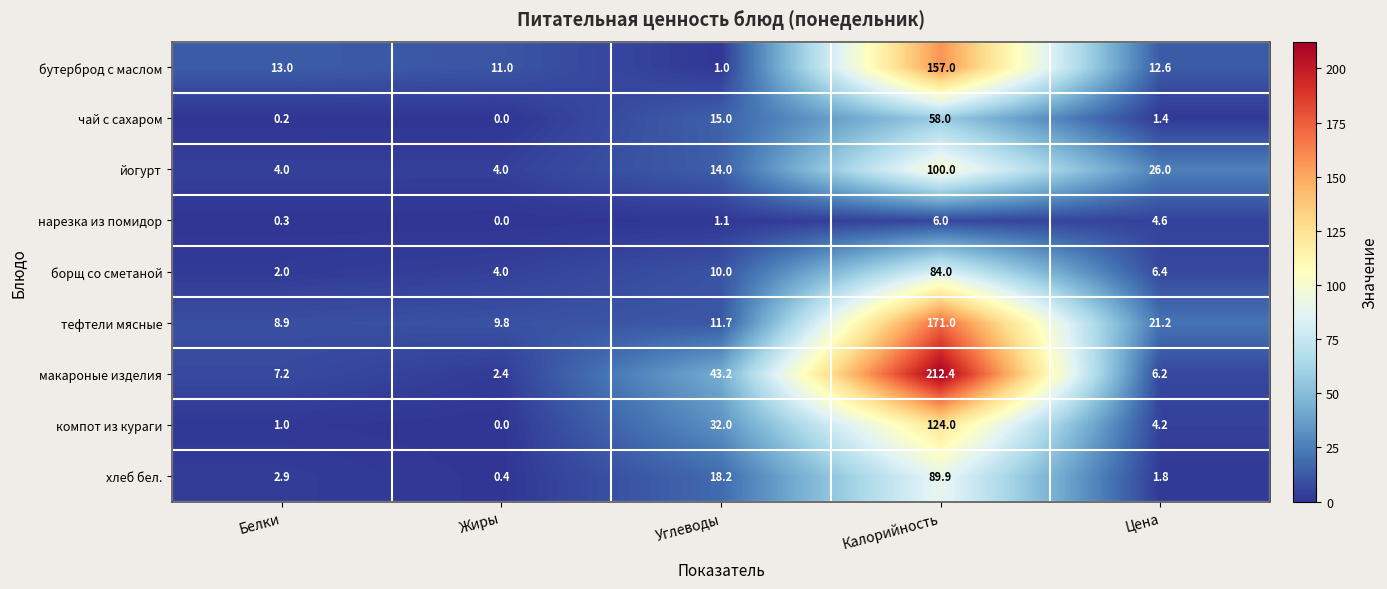

At how many categories does at least one series exceed 47?

1